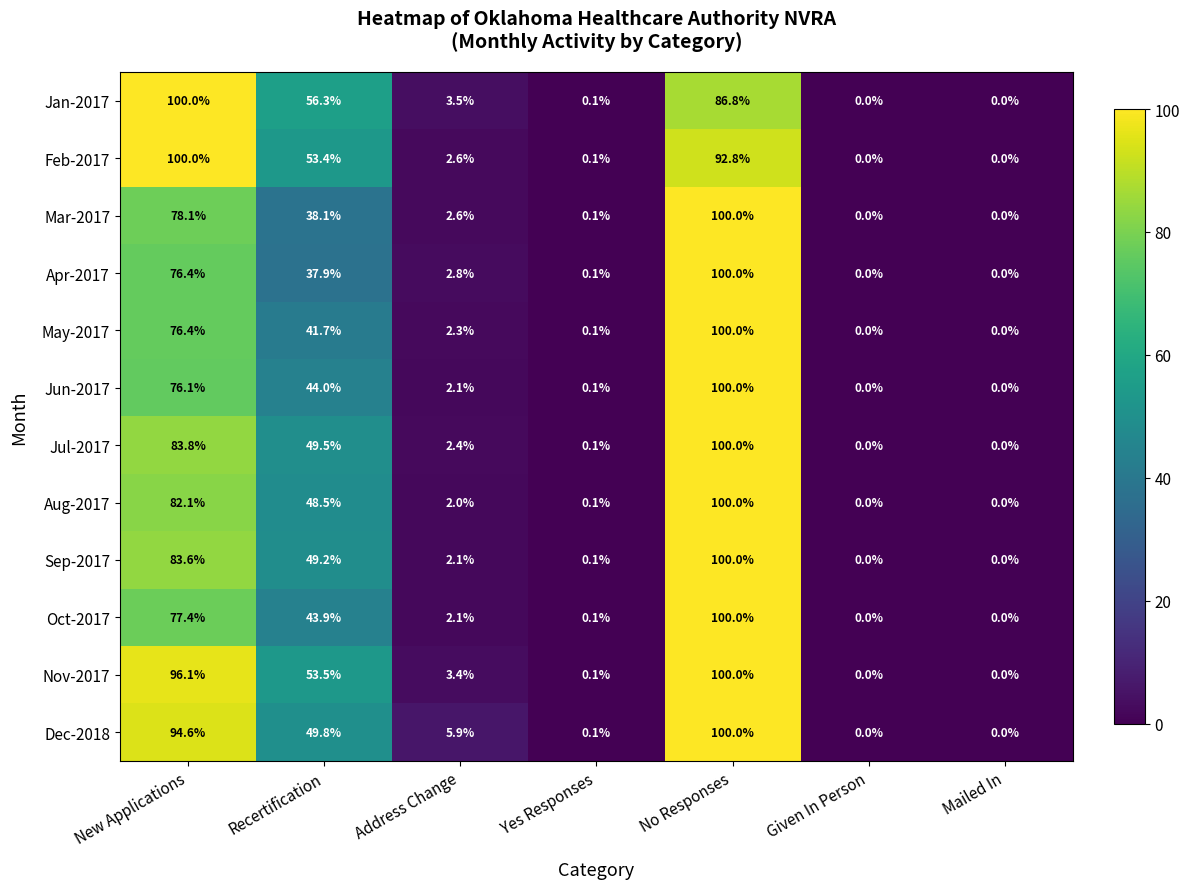

Which series has the largest total across all categories?

Nov-2017